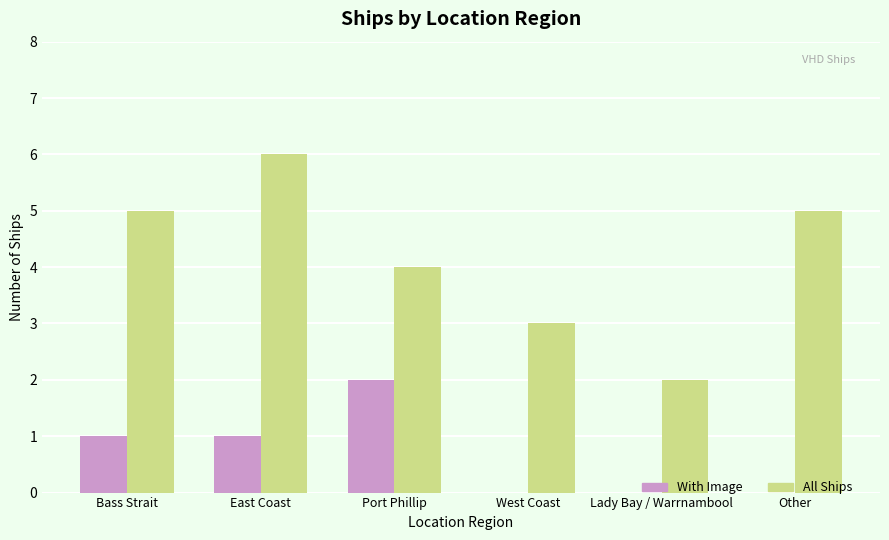

At which category is the sum across all series the highest?

East Coast